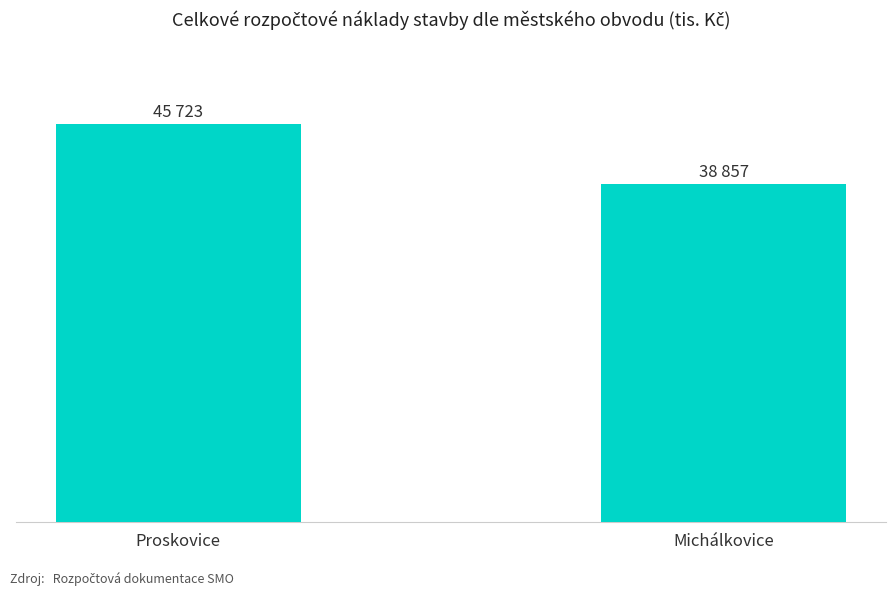

Does the chart contain stacked bars?

No